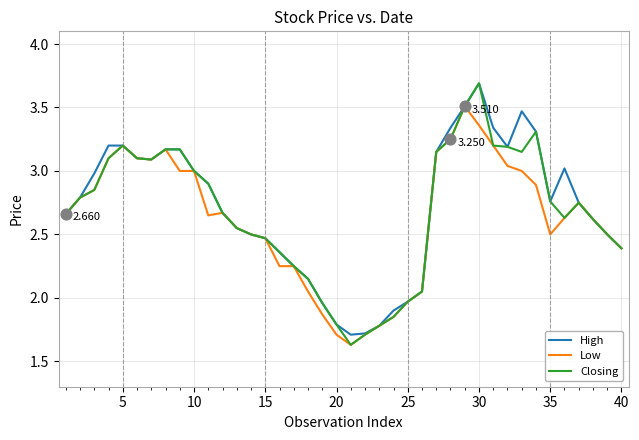

Which series has the largest range (max minus min)?

Closing